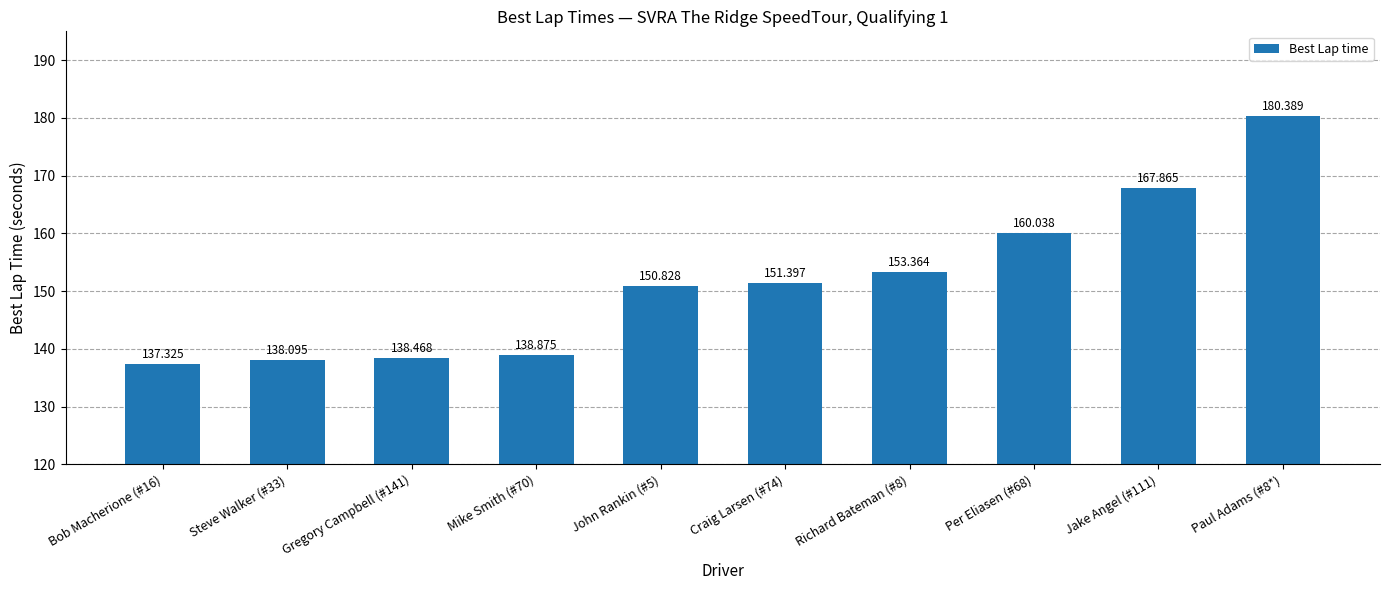

List the labels in order of value, largest first.

Paul Adams (#8*), Jake Angel (#111), Per Eliasen (#68), Richard Bateman (#8), Craig Larsen (#74), John Rankin (#5), Mike Smith (#70), Gregory Campbell (#141), Steve Walker (#33), Bob Macherione (#16)